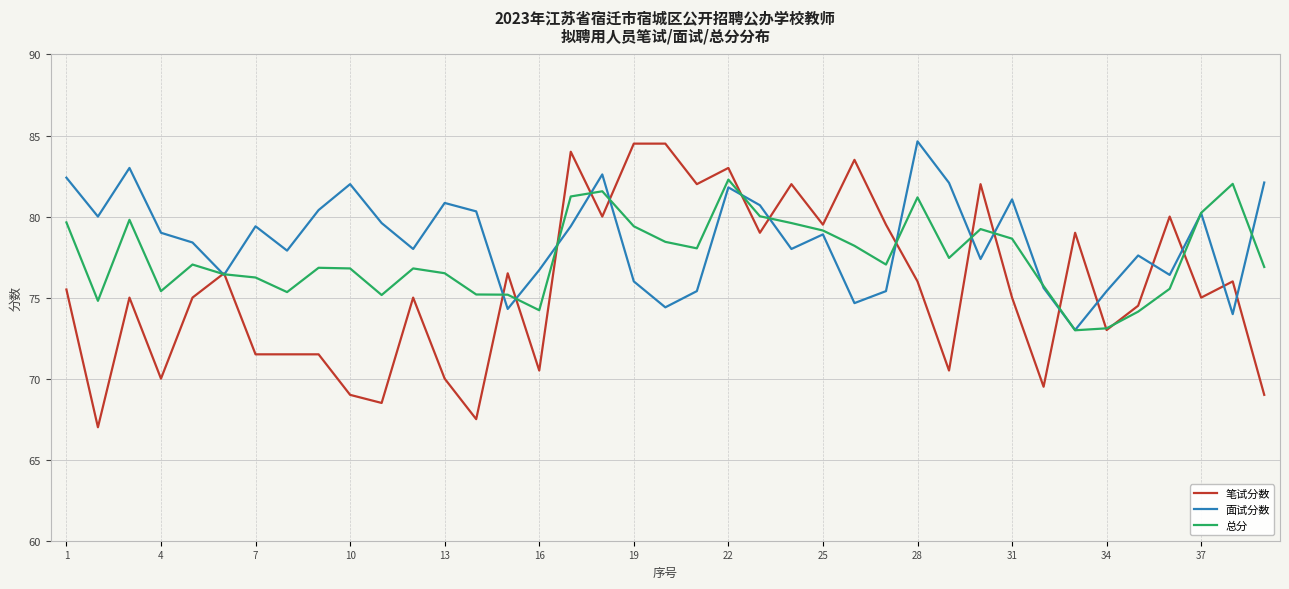

Which series has the largest range (max minus min)?

笔试分数